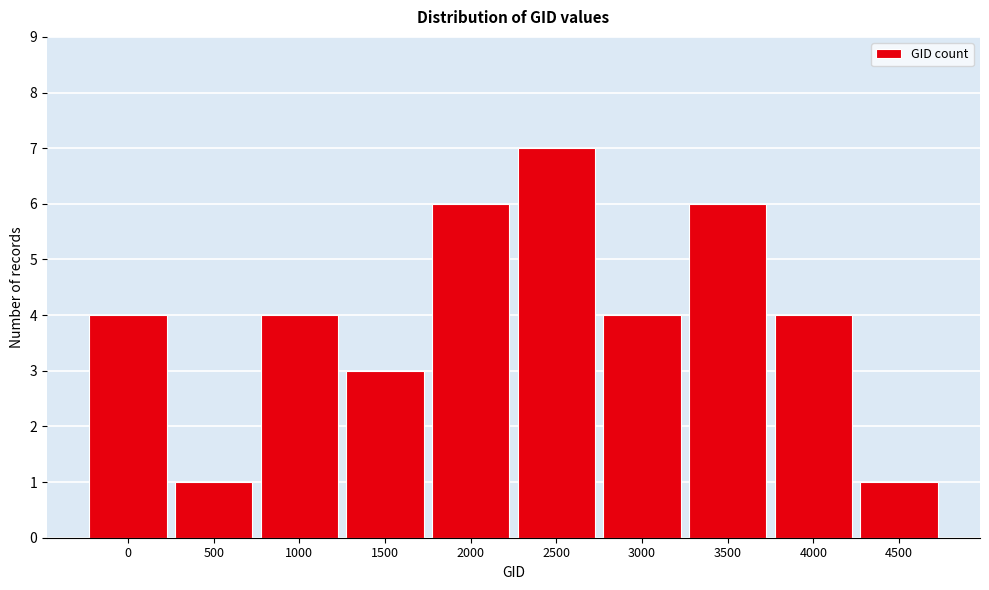

Reading left to right, extract all data points from this chart.

0=4	500=1	1000=4	1500=3	2000=6	2500=7	3000=4	3500=6	4000=4	4500=1